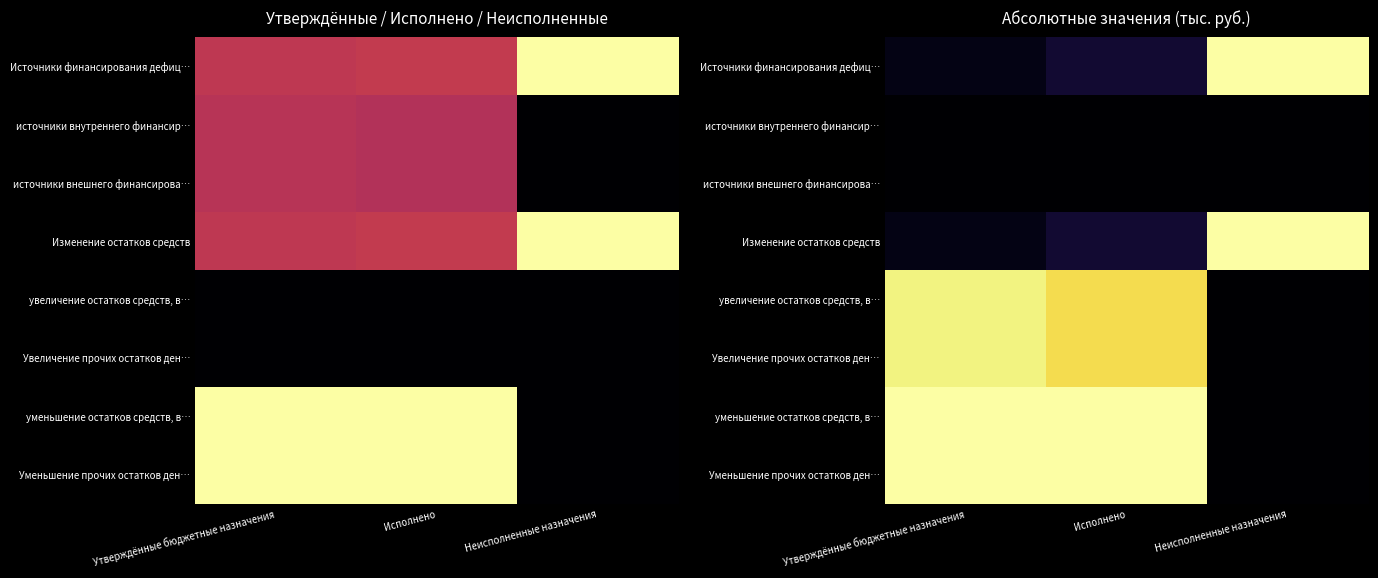

What is the spread (max minus min) of values at Утверждённые бюджетные назначения?

1.0